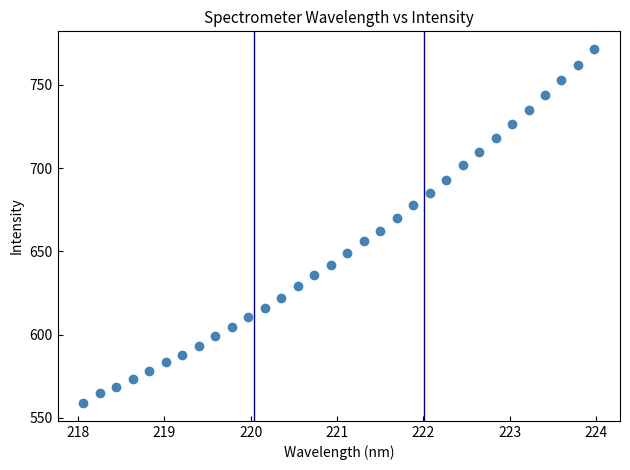

What is the range of X values (max minus min)?

5.9